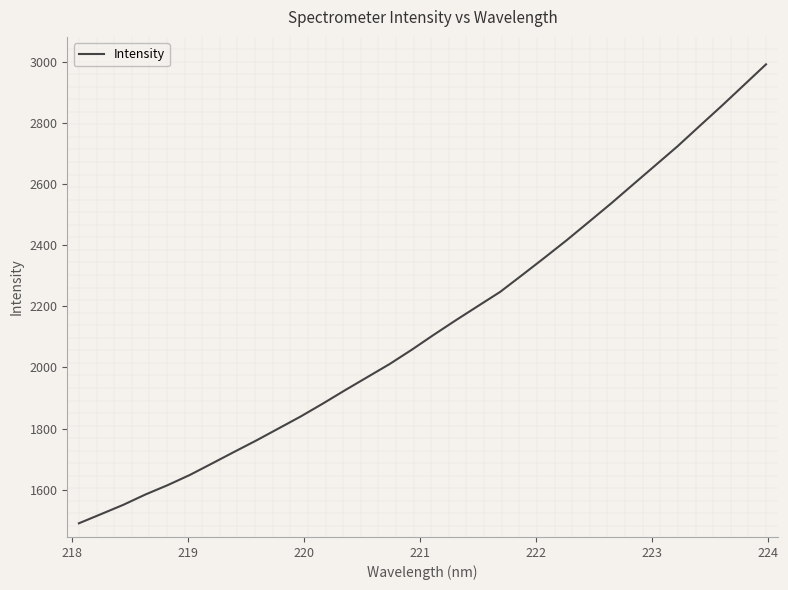

What is the greatest value displayed?

2991.4